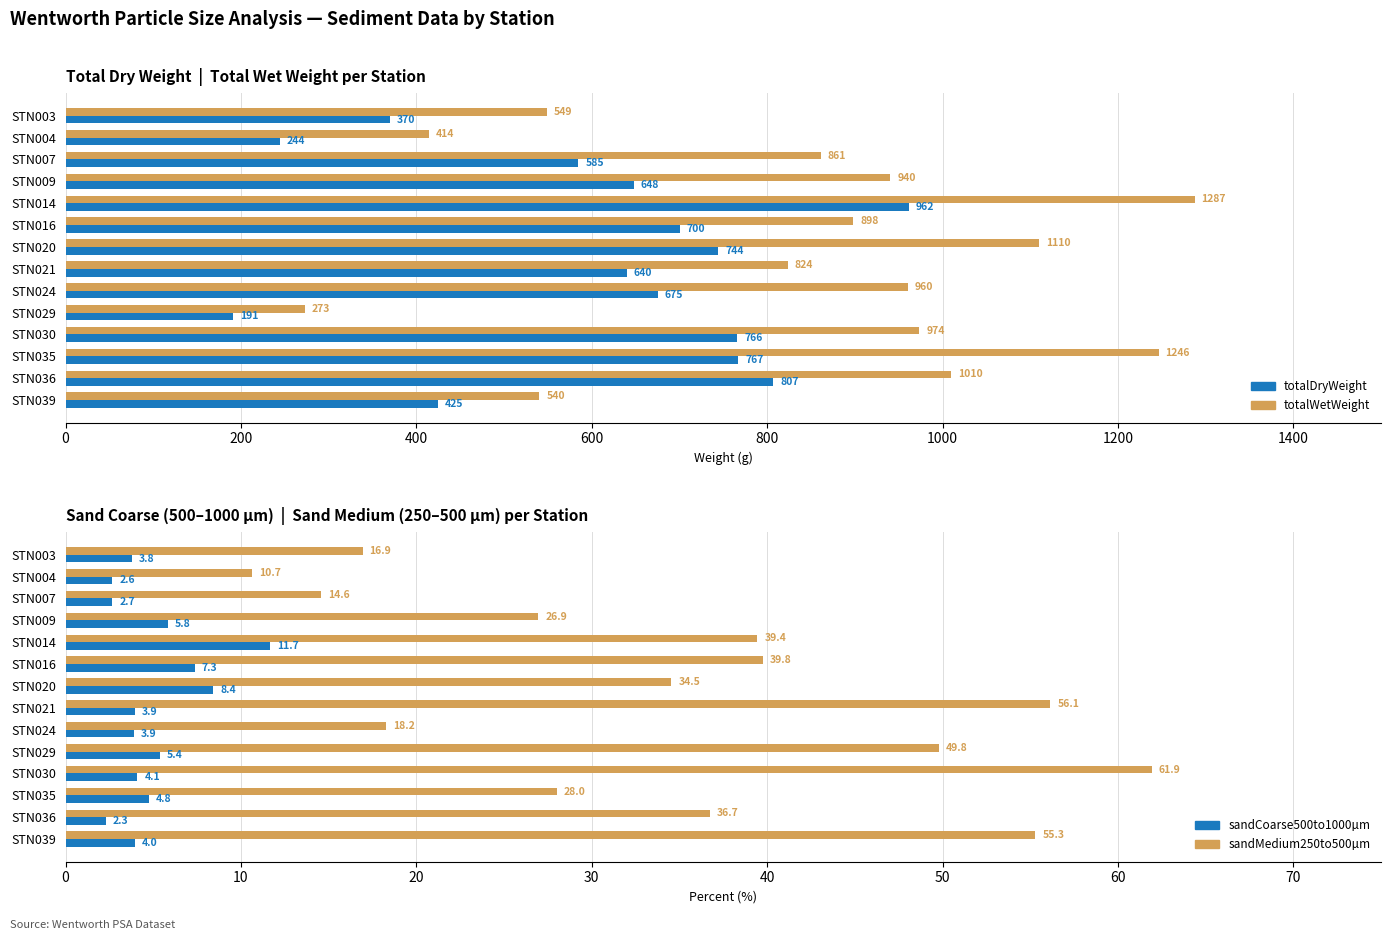

How many series are shown in this chart?

4